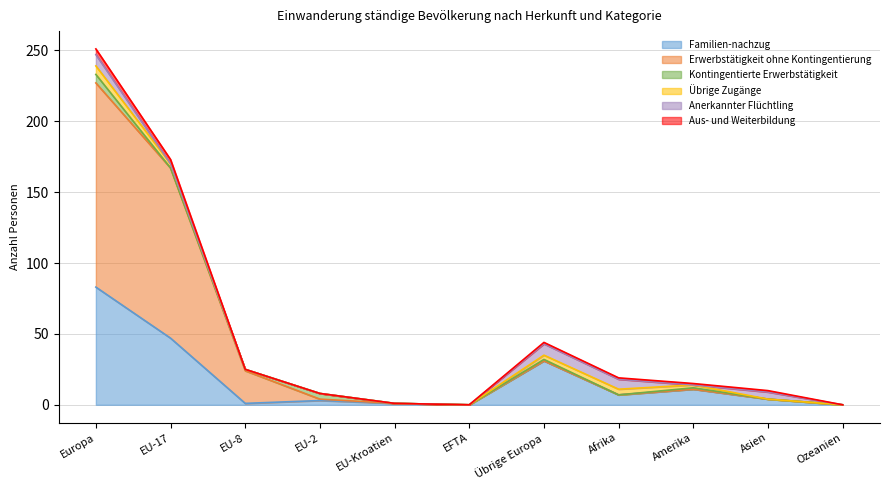

What is the sum of the Anerkannter Flüchtling values at Übrige Europa and EU-8?

8